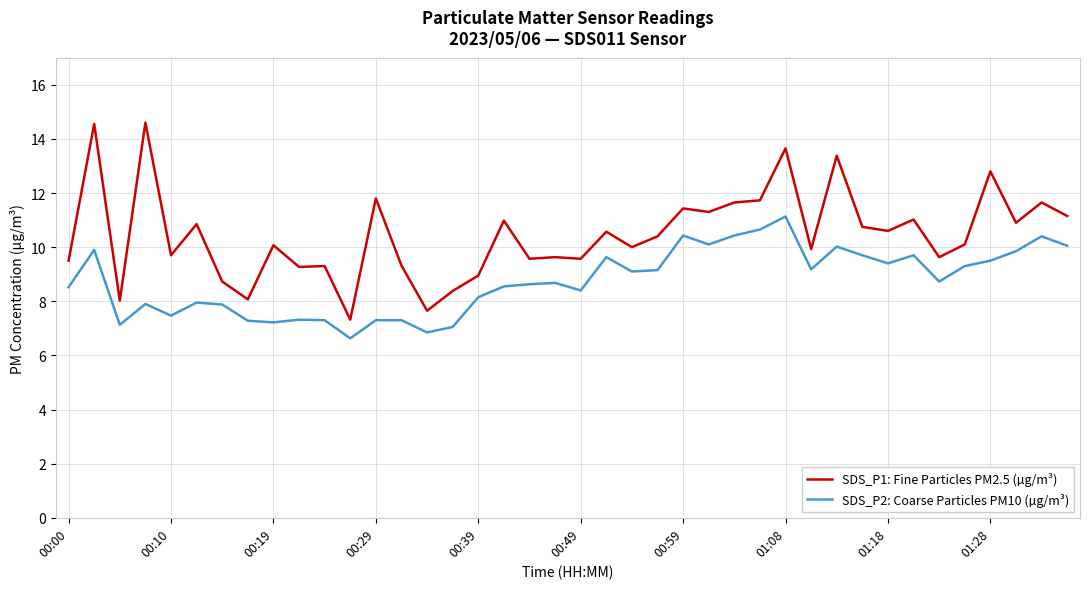

Rank the series by their average value, from highest to lowest.

SDS_P1: Fine Particles PM2.5 (µg/m³), SDS_P2: Coarse Particles PM10 (µg/m³)